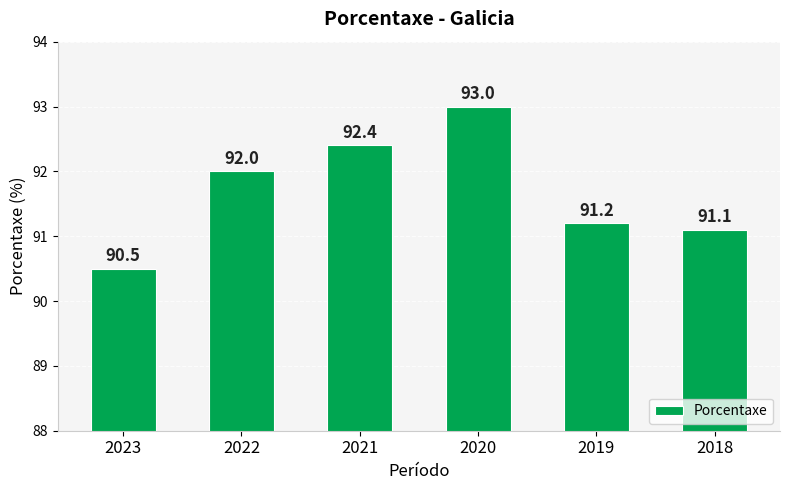

Is it true that the value at 2019 is 91.2?

True